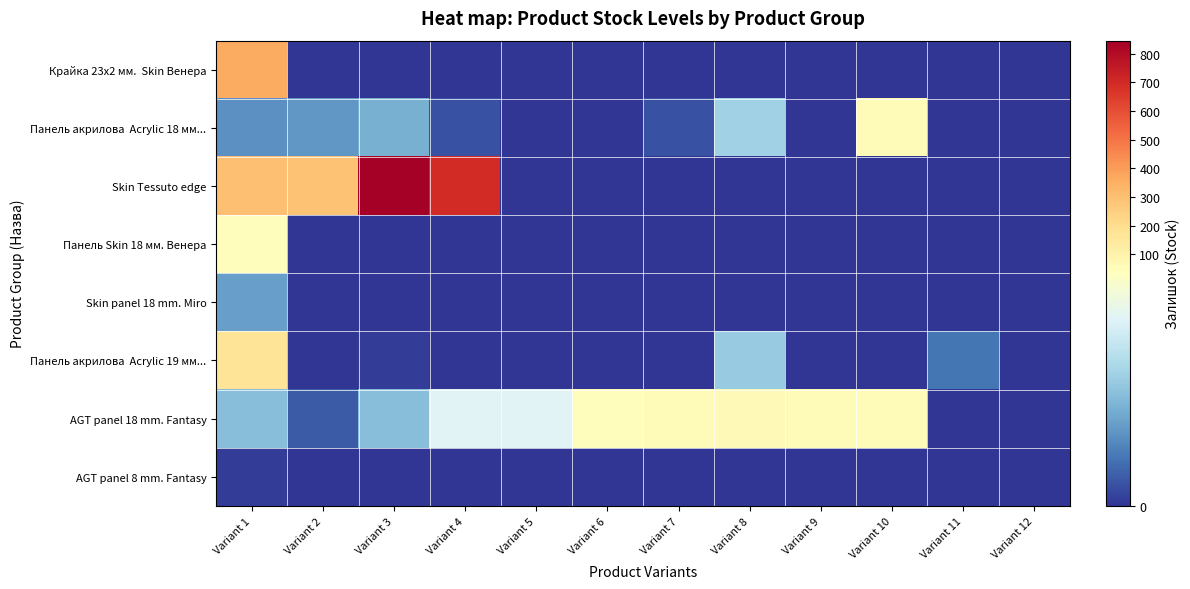

What is the spread (max minus min) of values at Variant 2?

290